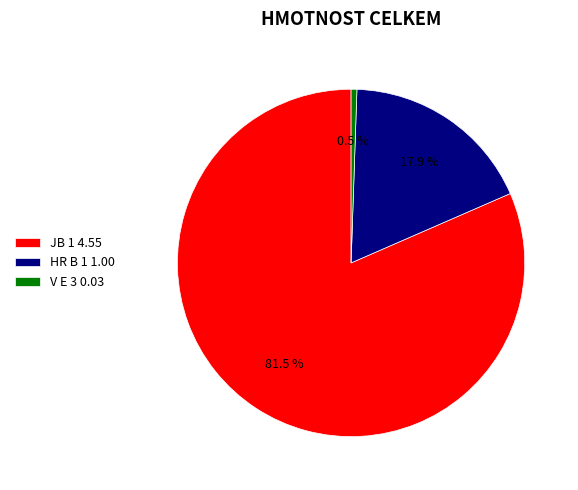

How many slices are in this pie chart?

3